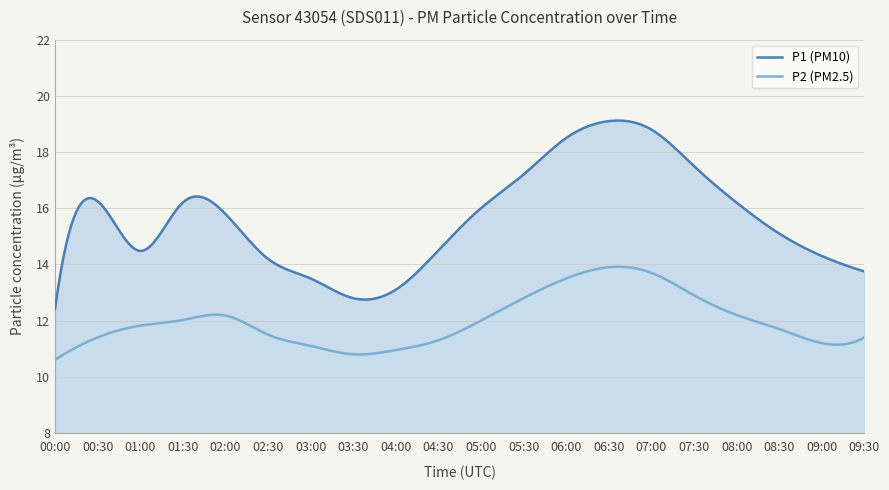

How many data points in P2 are less than 11?

3